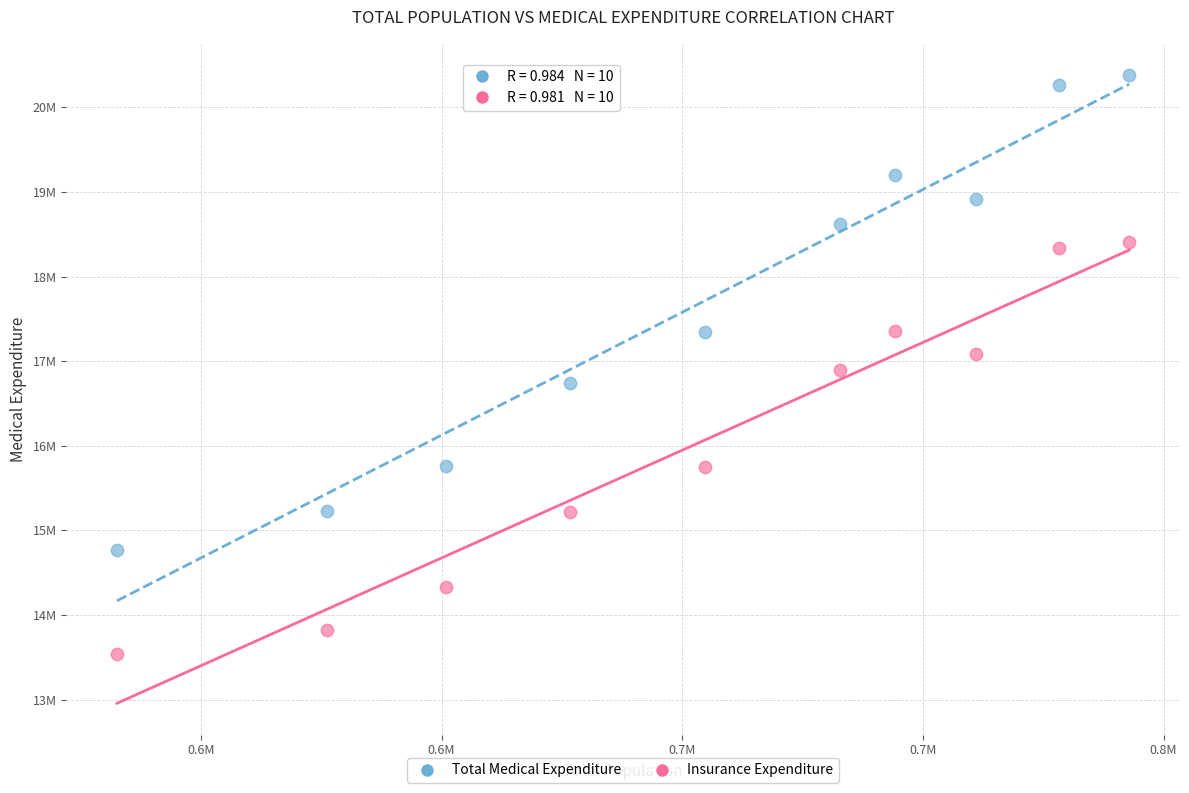

What are all the series names shown in the legend?

Total Medical Expenditure, Insurance Expenditure